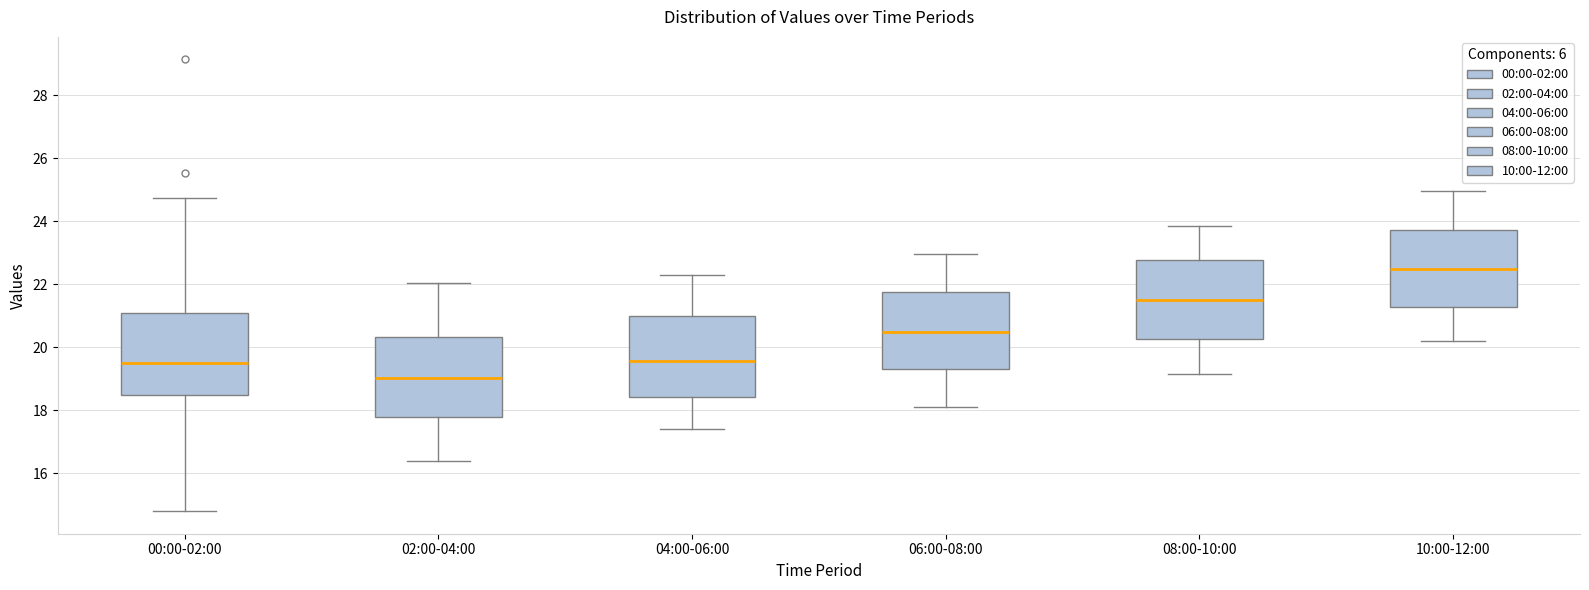

Where is the lower edge of the box for 00:00-02:00 on the y-axis? The values are not printed on the chart, so give them approximately, as read against the axis.

18.6